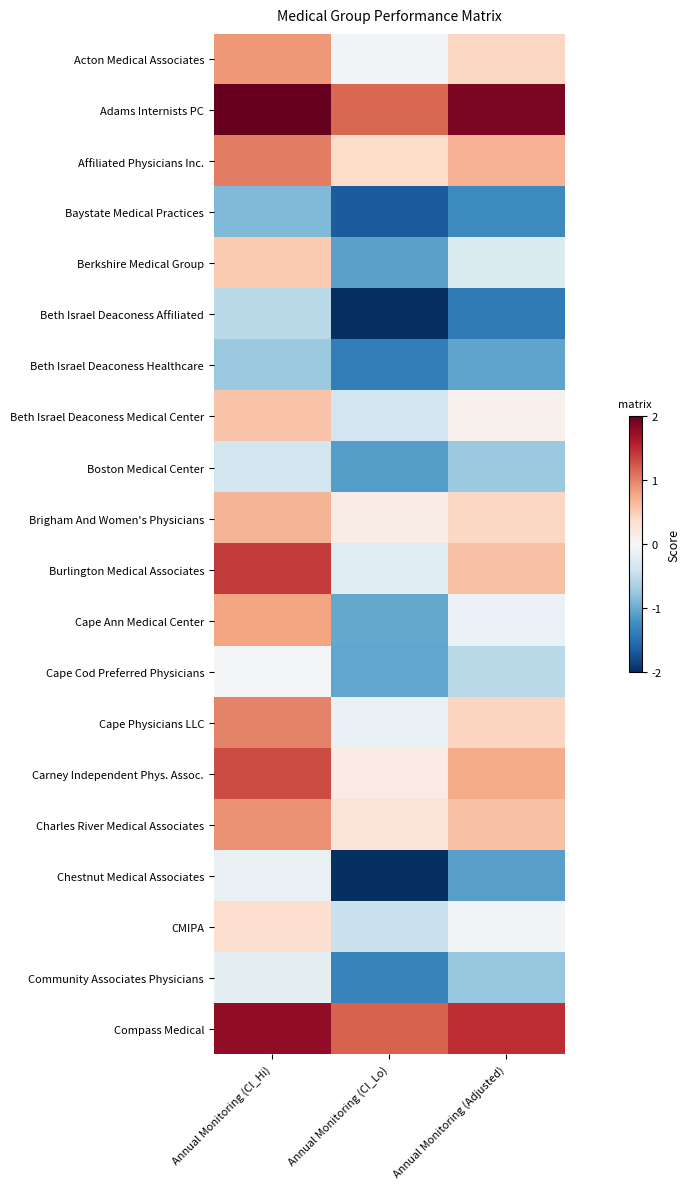

What is the total value across all series at Annual Monitoring (CI_Hi)?

10.9